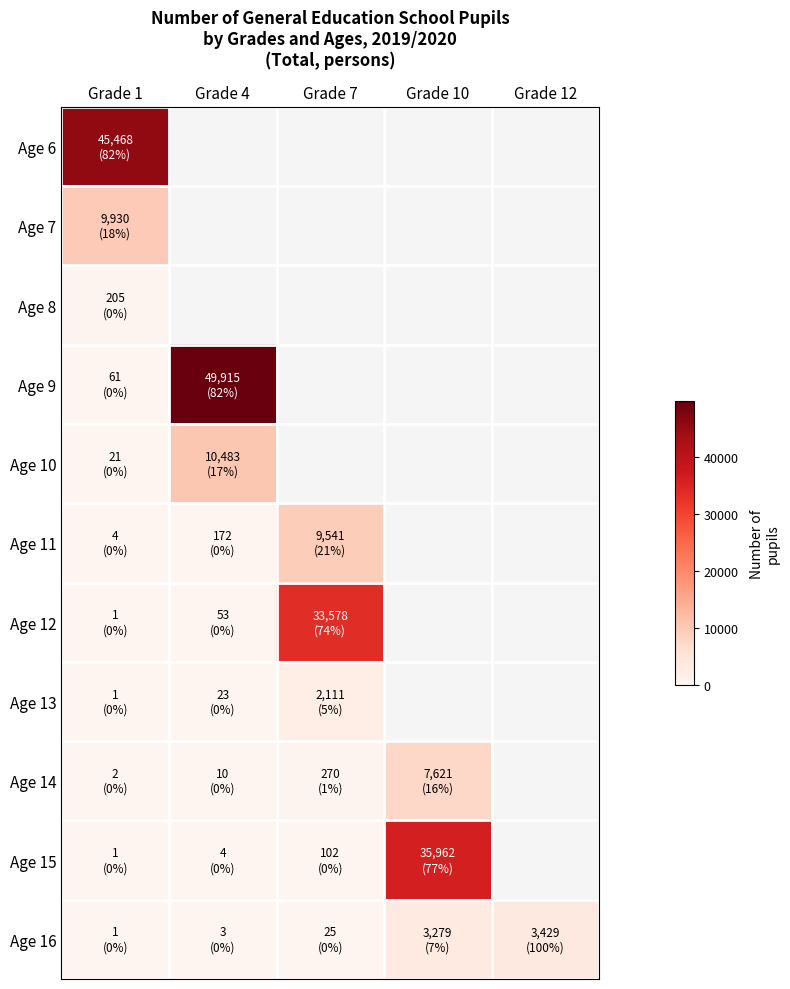

What is the difference between the Age 14 values at Grade 10 and Grade 4?

7611.0